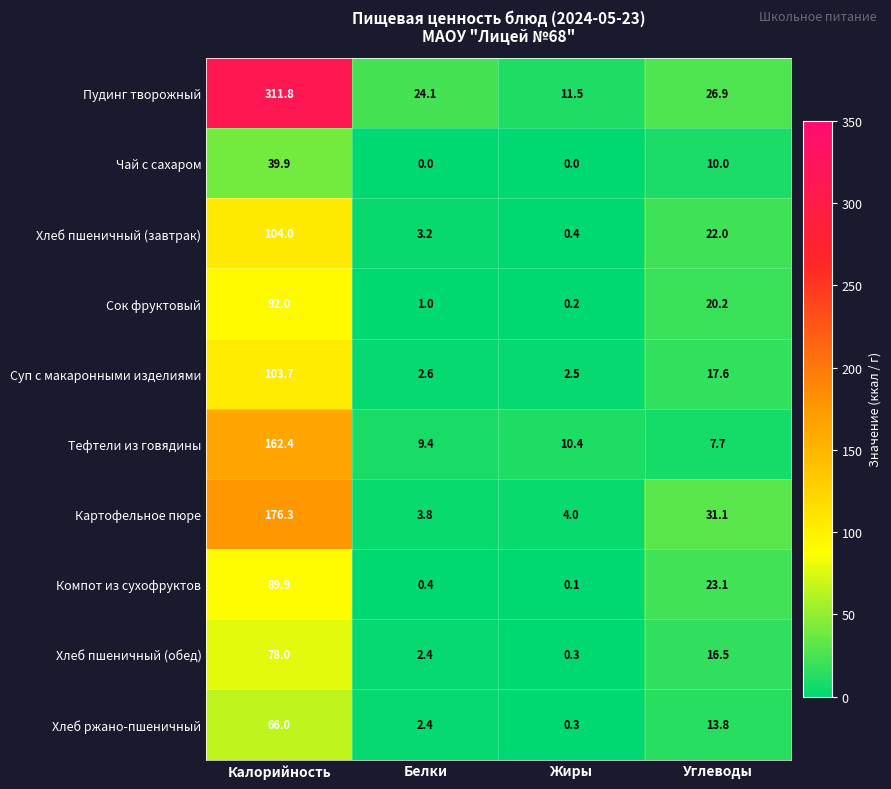

What is the sum of all Тефтели из говядины values?

189.9